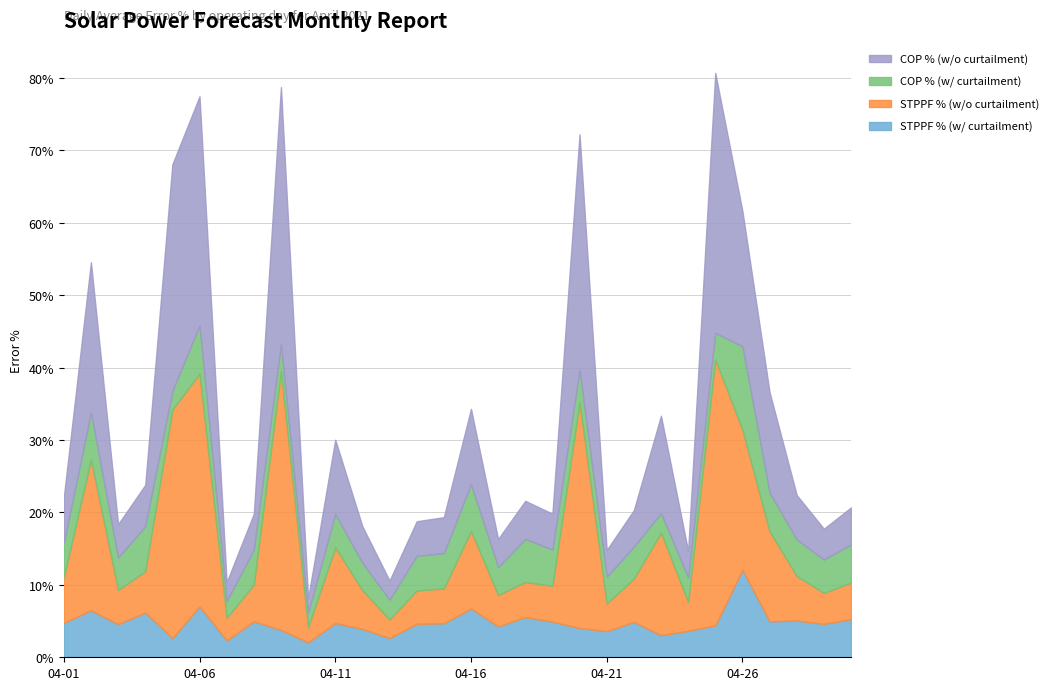

At how many categories does at least one series exceed 0?

30